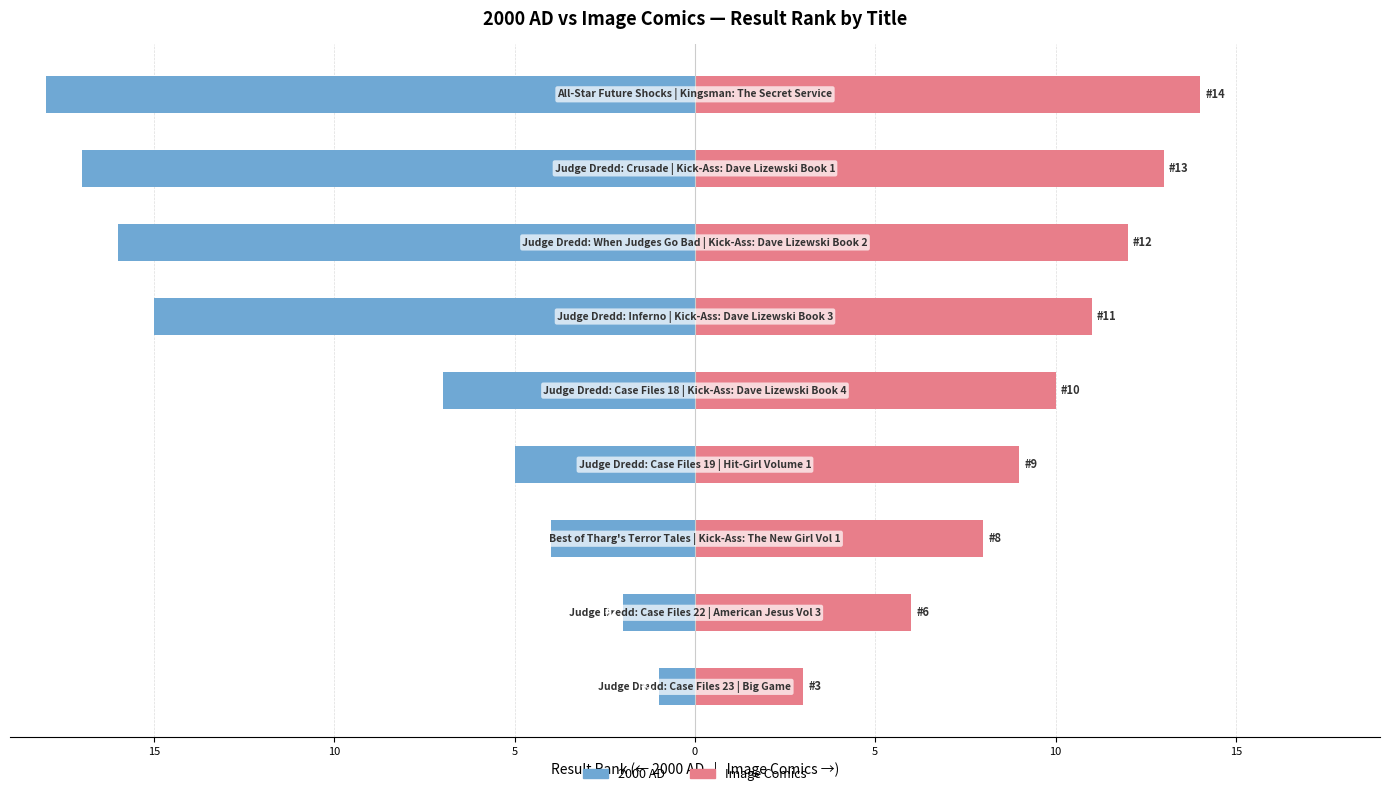

Does the chart contain any negative values?

Yes